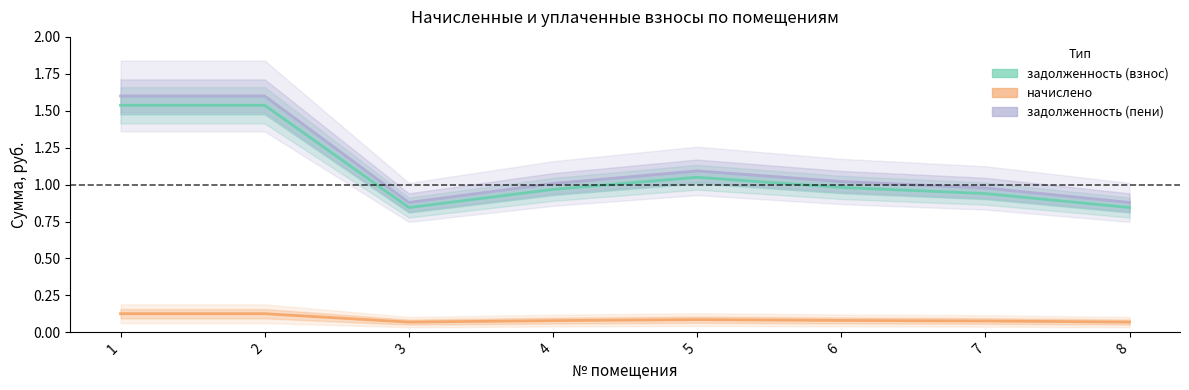

True or false: начислено has more than 1 points higher than both neighbors.

False